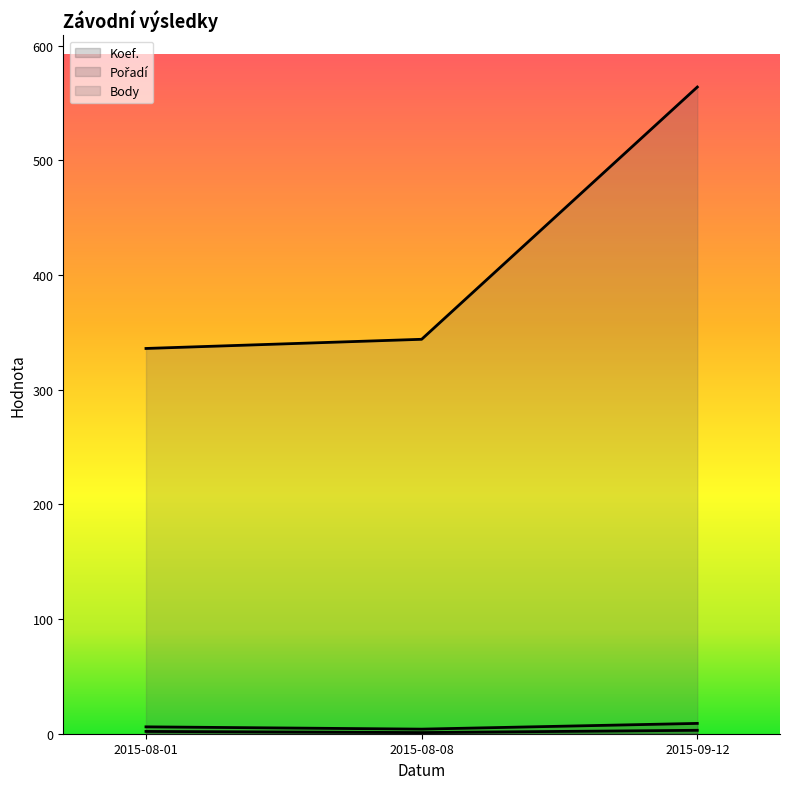

Which series changed the most between 2015-08-01 and 2015-08-08?

Body